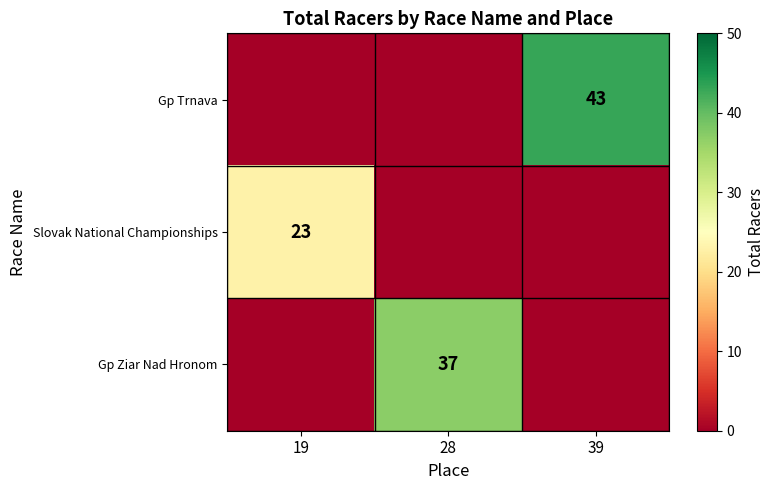

Is the value of Gp Ziar Nad Hronom at 28 greater than the value of Gp Trnava at 39?

No